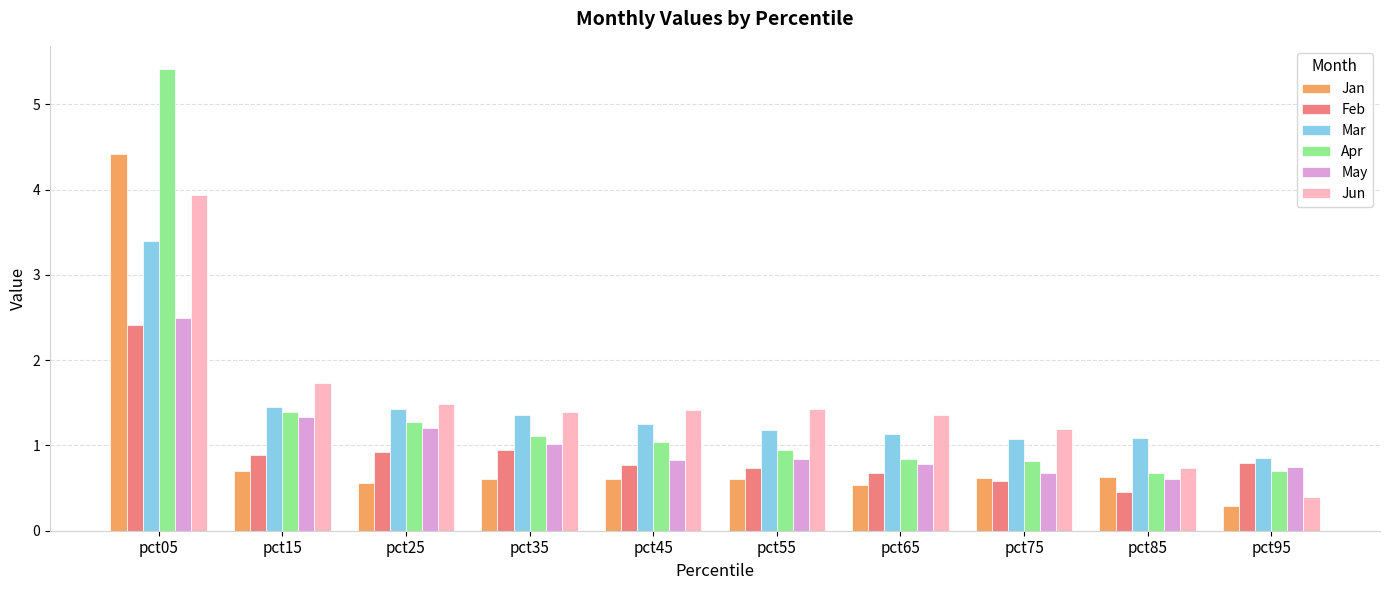

At how many categories does at least one series exceed 4?

1